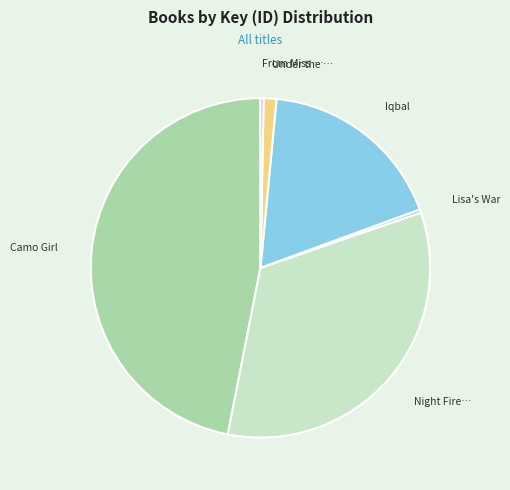

How many segments does this pie chart have?

6